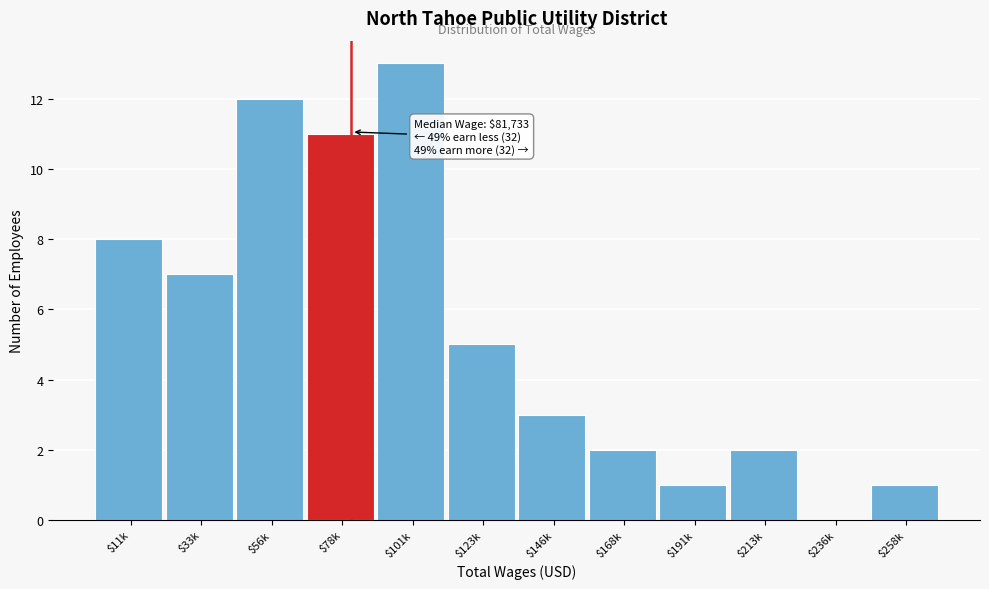

What is the sum of all values?

65